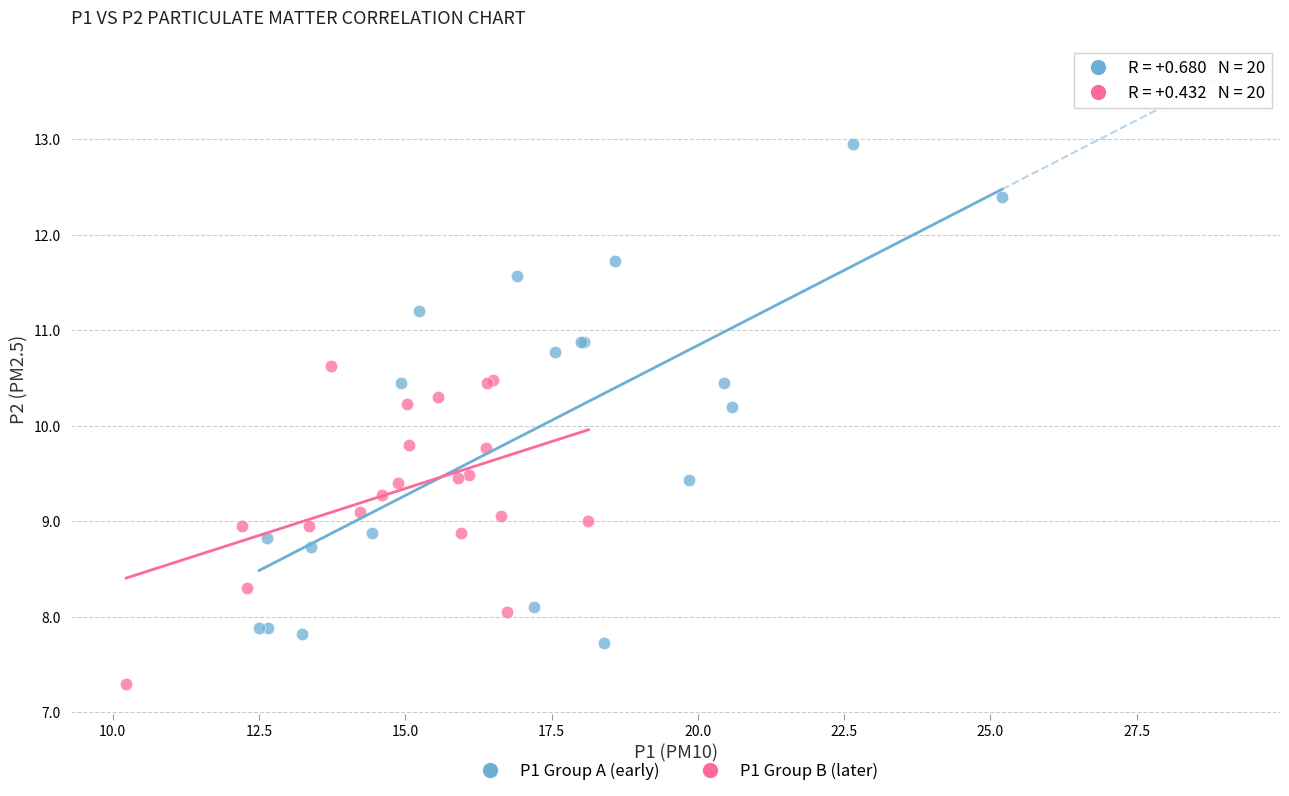

Which series contains the highest Y value?

P1 Group A (early)